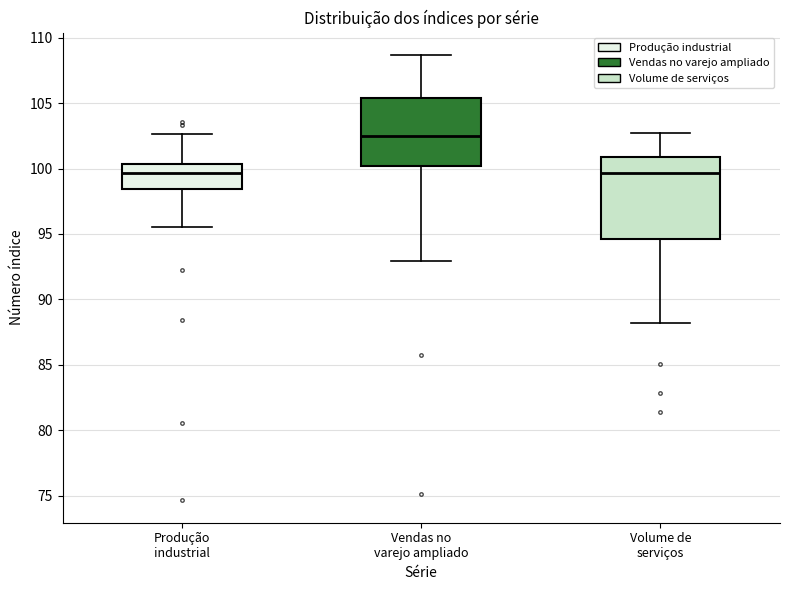

Where is the upper edge of the box for Volume de serviços on the y-axis? The values are not printed on the chart, so give them approximately, as read against the axis.

101.0